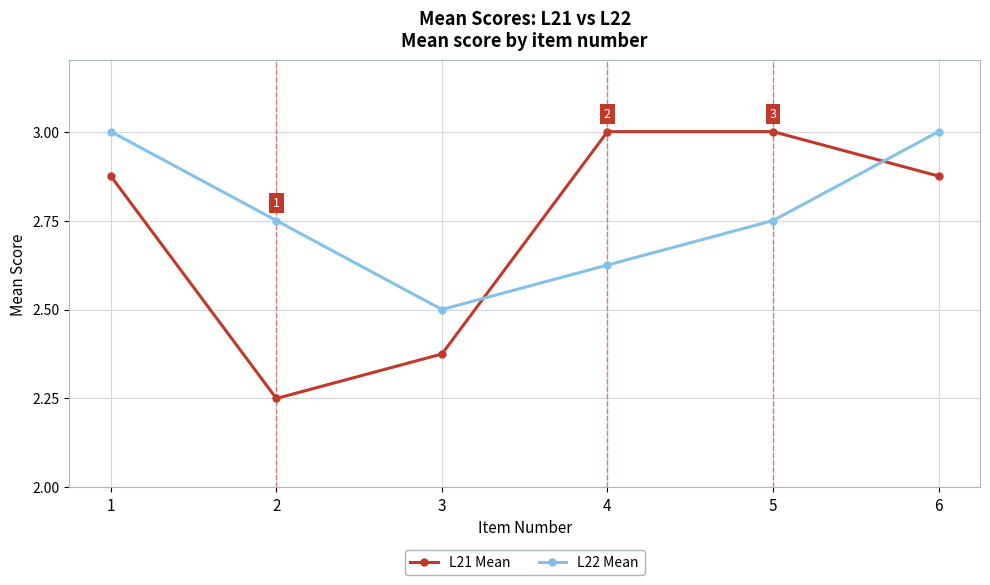

Where is the first local minimum for L22 Mean?

3